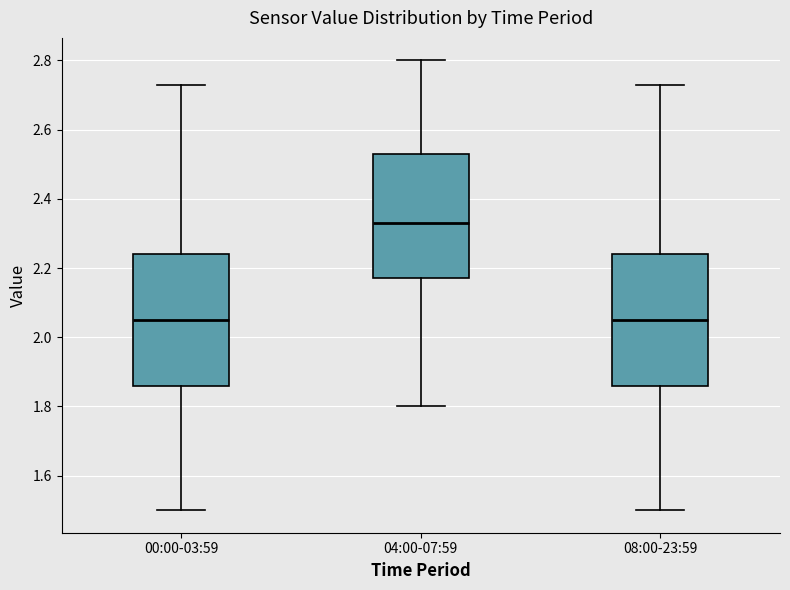

Which box has the highest median line?

04:00-07:59